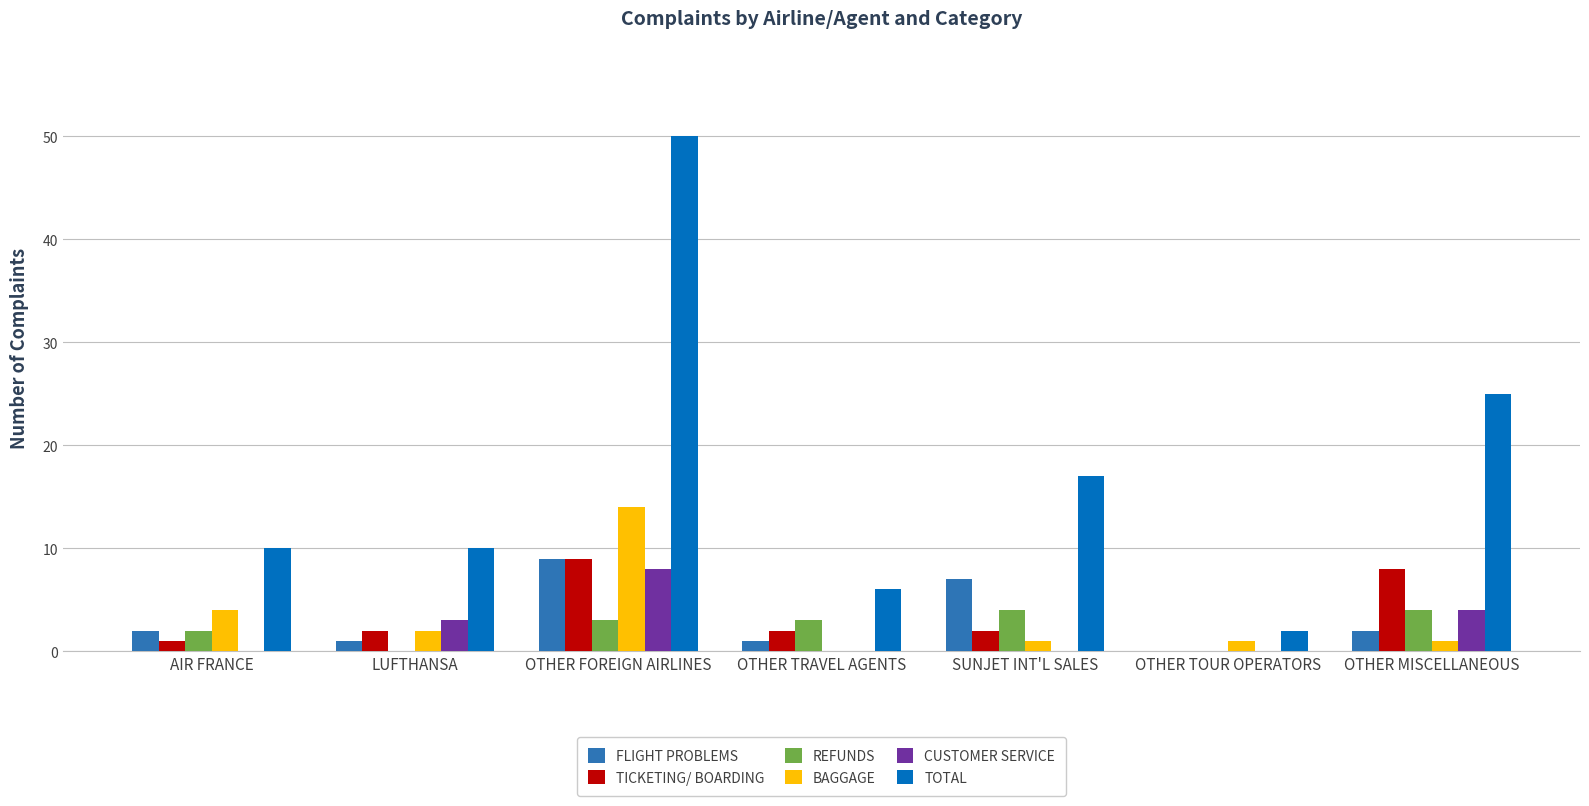

At which label is REFUNDS closest to 2?

AIR FRANCE